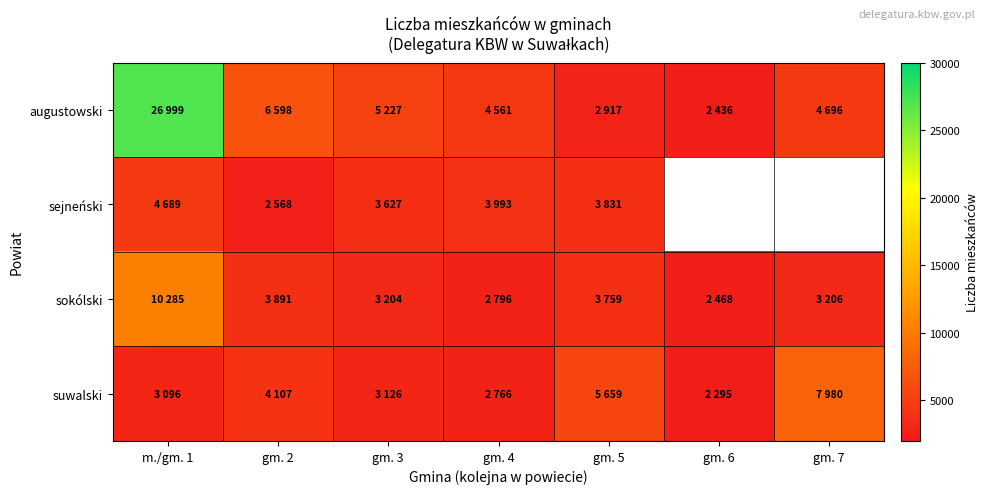

What is the minimum value shown in the chart?

2295.0